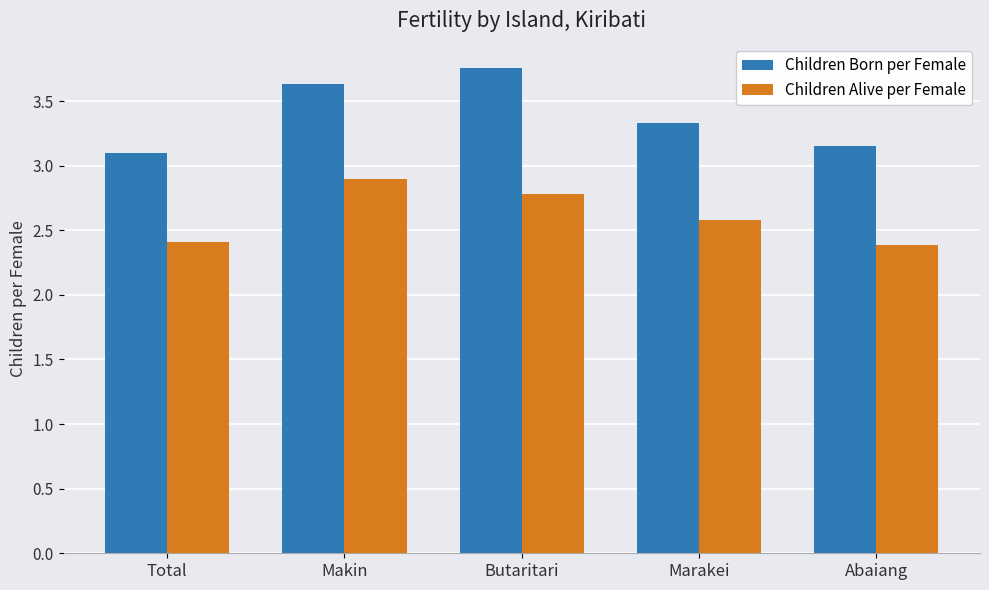

Are the bars horizontal?

No